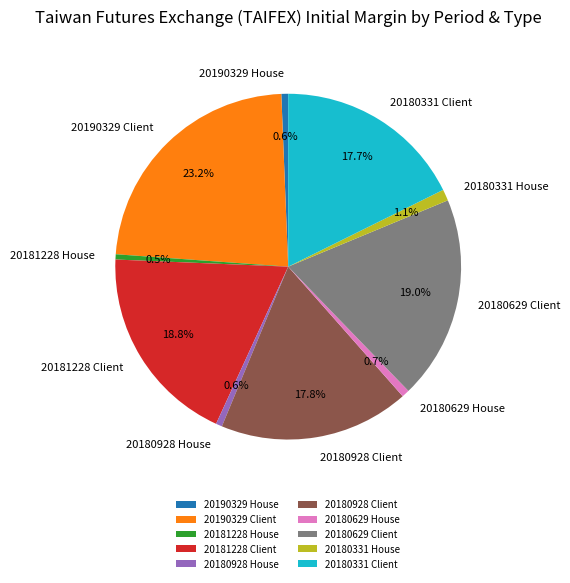

What percentage is the 20190329 House slice, to the nearest percent?

1%